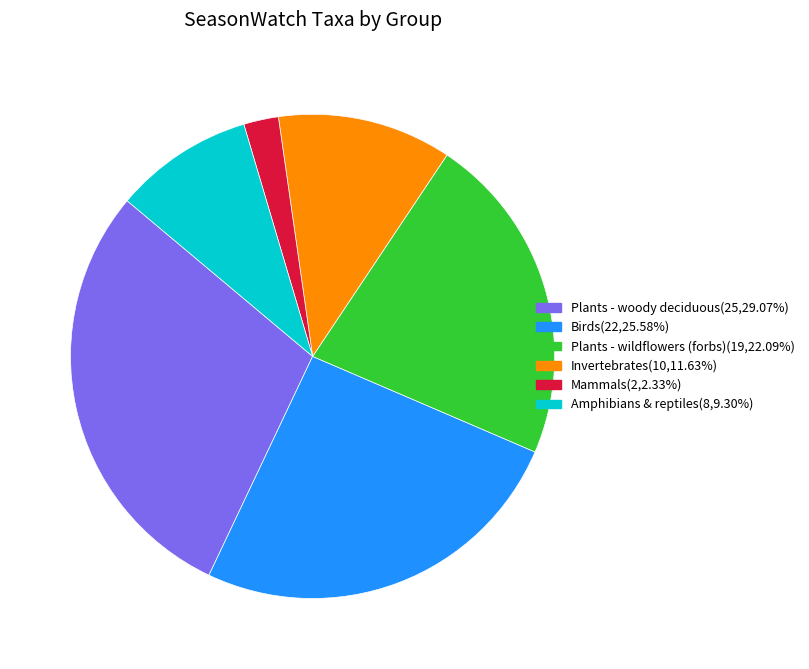

Does any single category account for the majority?

No